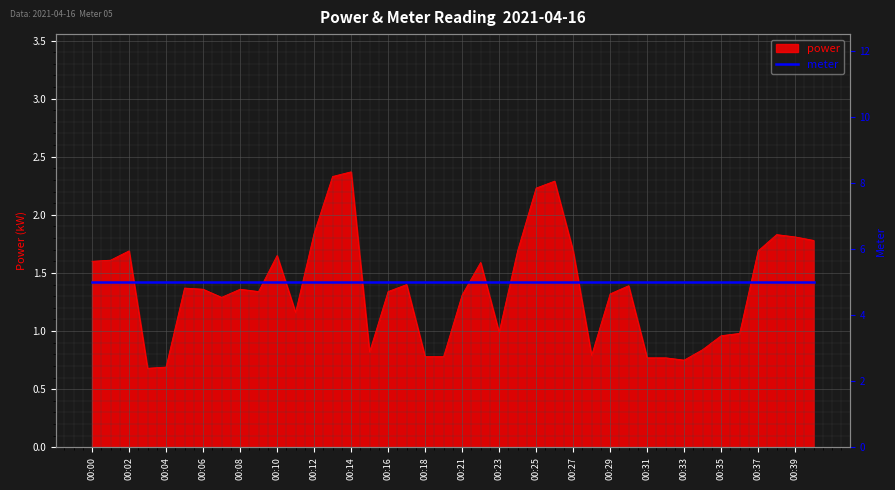

Rank the categories by value from lowest to highest.

00:03, 00:04, 00:33, 00:31, 00:32, 00:18, 00:20, 00:28, 00:15, 00:34, 00:35, 00:36, 00:23, 00:11, 00:07, 00:21, 00:29, 00:09, 00:16, 00:06, 00:08, 00:05, 00:30, 00:17, 00:22, 00:00, 00:01, 00:10, 00:02, 00:24, 00:27, 00:37, 00:40, 00:39, 00:38, 00:12, 00:25, 00:26, 00:13, 00:14